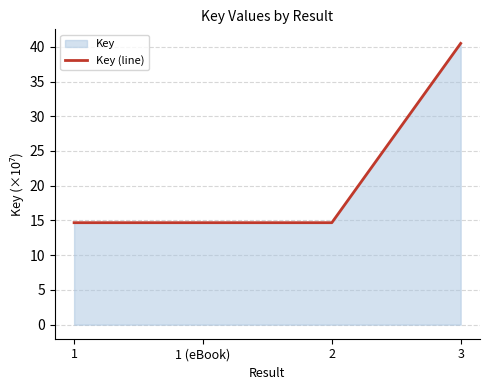

What is the maximum value shown in the chart?

40.5